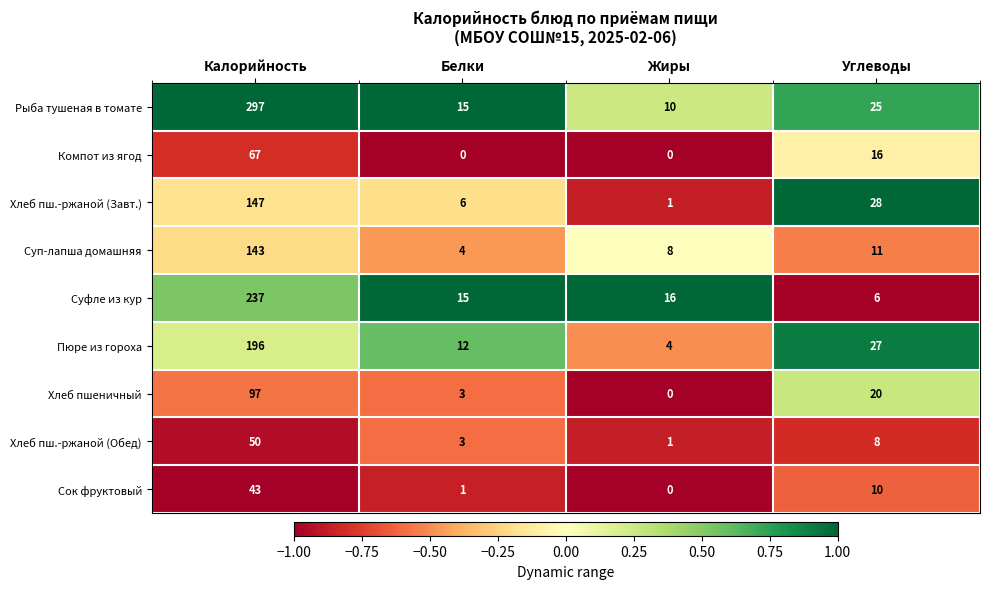

The Пюре из гороха series shows 12 at Белки. True or false?

True